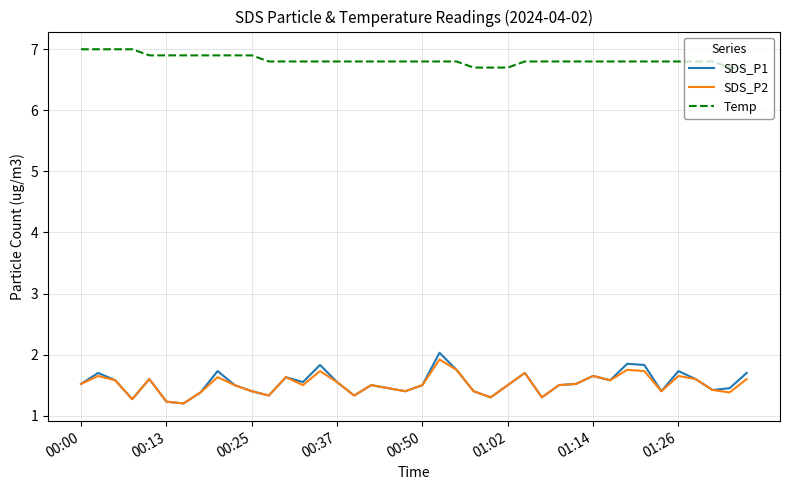

What is the average value of the SDS_P2 series?

1.5